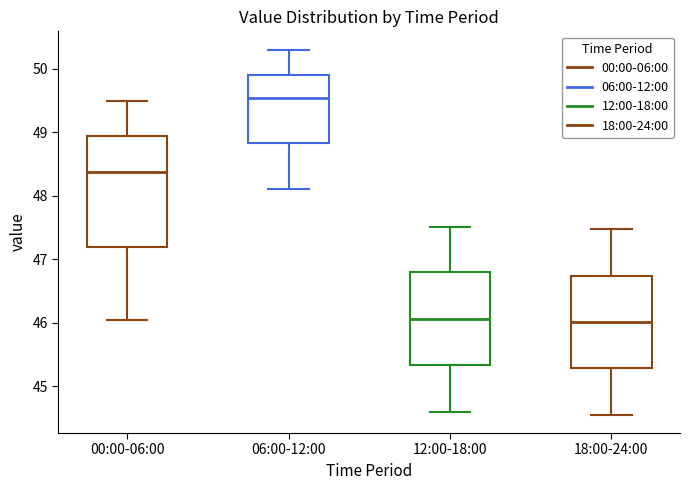

Reading left to right, transcribe this box plot: for each box, give where its median line is, the range the box spans, and where its two whiskers end, as read against the y-axis. The values are not printed on the chart, so give them approximately, as read against the axis.

00:00-06:00: median 48.4, box 47.2 to 48.9, whiskers 46.0 to 49.5
06:00-12:00: median 49.5, box 48.8 to 49.9, whiskers 48.1 to 50.3
12:00-18:00: median 46.1, box 45.3 to 46.8, whiskers 44.6 to 47.5
18:00-24:00: median 46.0, box 45.3 to 46.7, whiskers 44.6 to 47.5